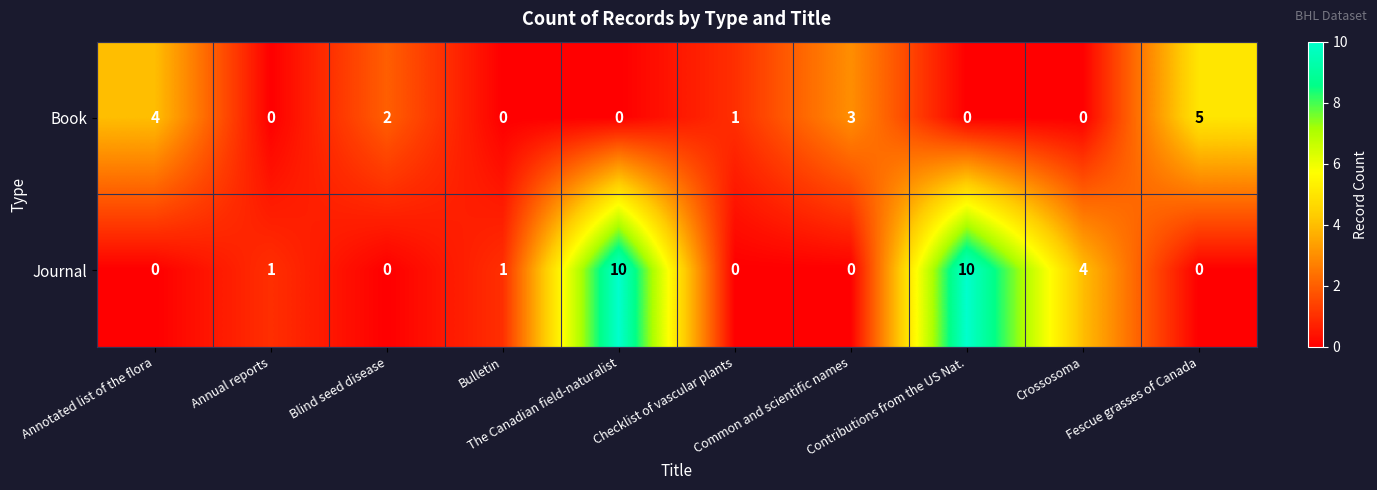

What is the maximum value shown in the chart?

10